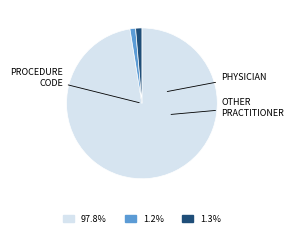

Does any single category account for the majority?

Yes